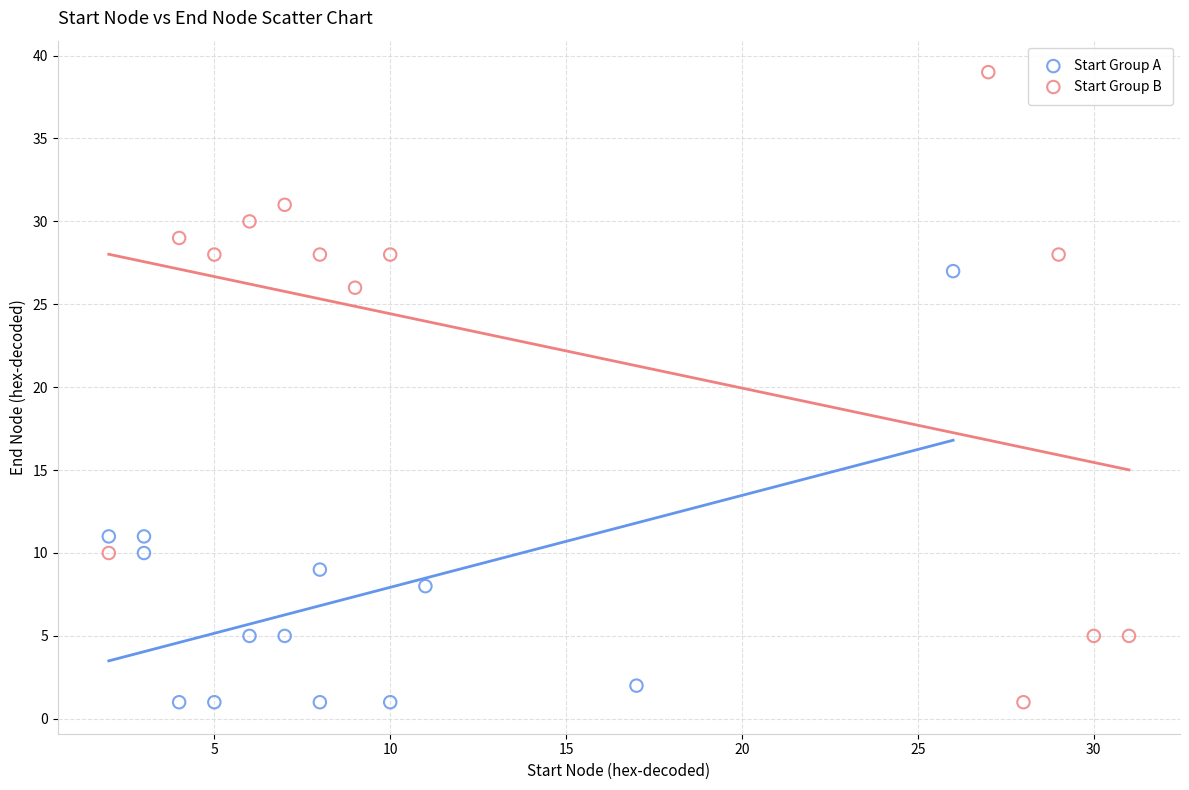

What are all the series names shown in the legend?

Start Group A, Start Group B